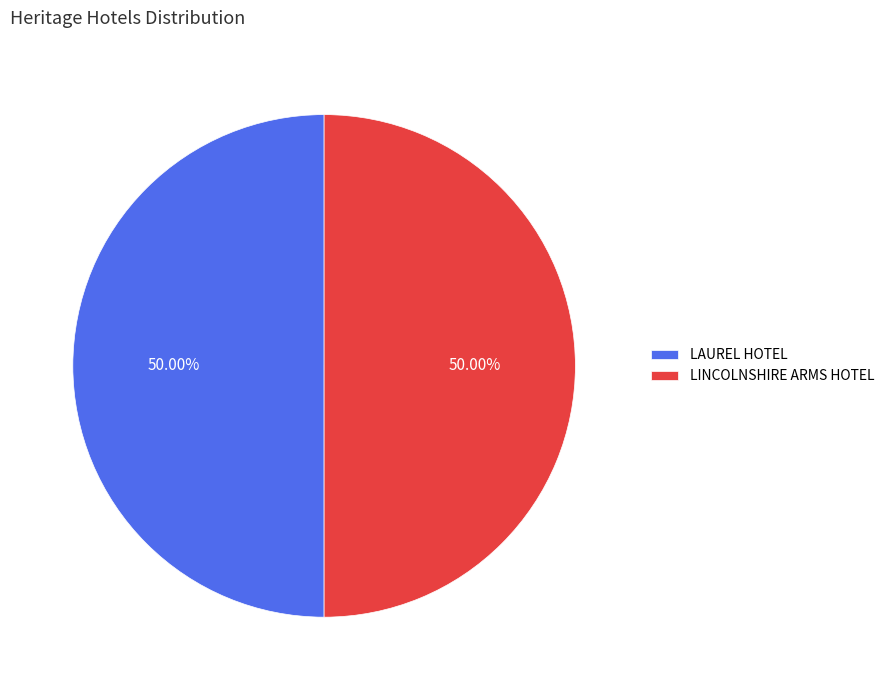

Combined, do LAUREL HOTEL and LINCOLNSHIRE ARMS HOTEL account for over 50%?

Yes